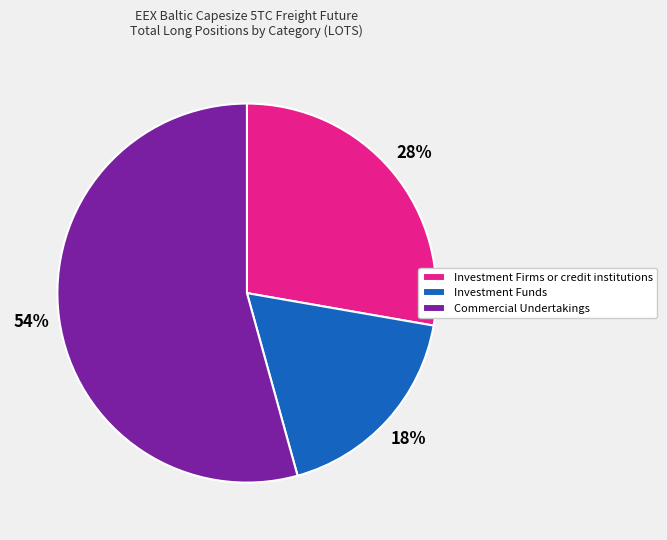

To the nearest percent, what portion does Commercial Undertakings represent?

54%